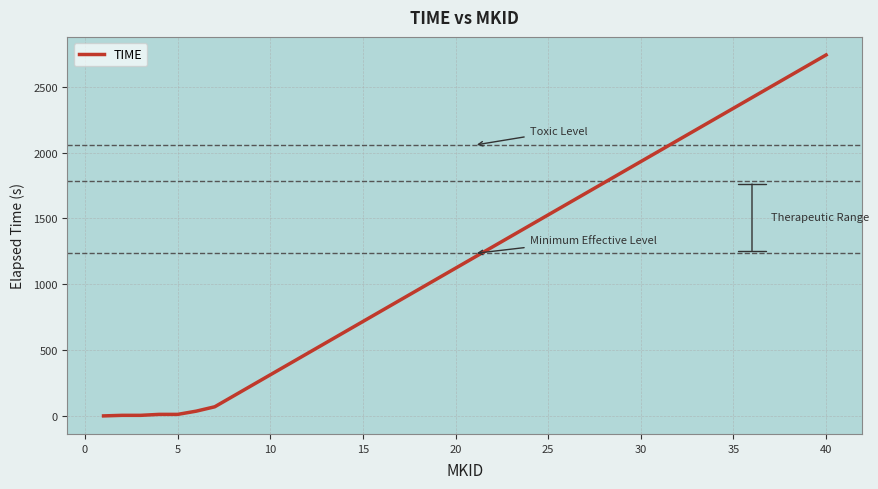

Is this an area chart (filled region under the line)?

No